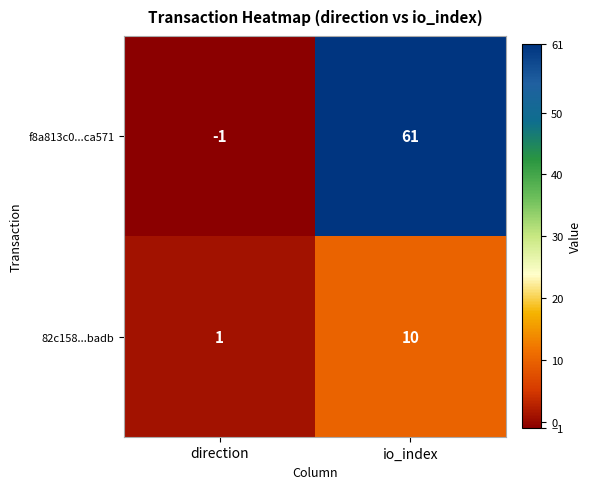

At which label is f8a813c0...ca571 closest to 30?

direction